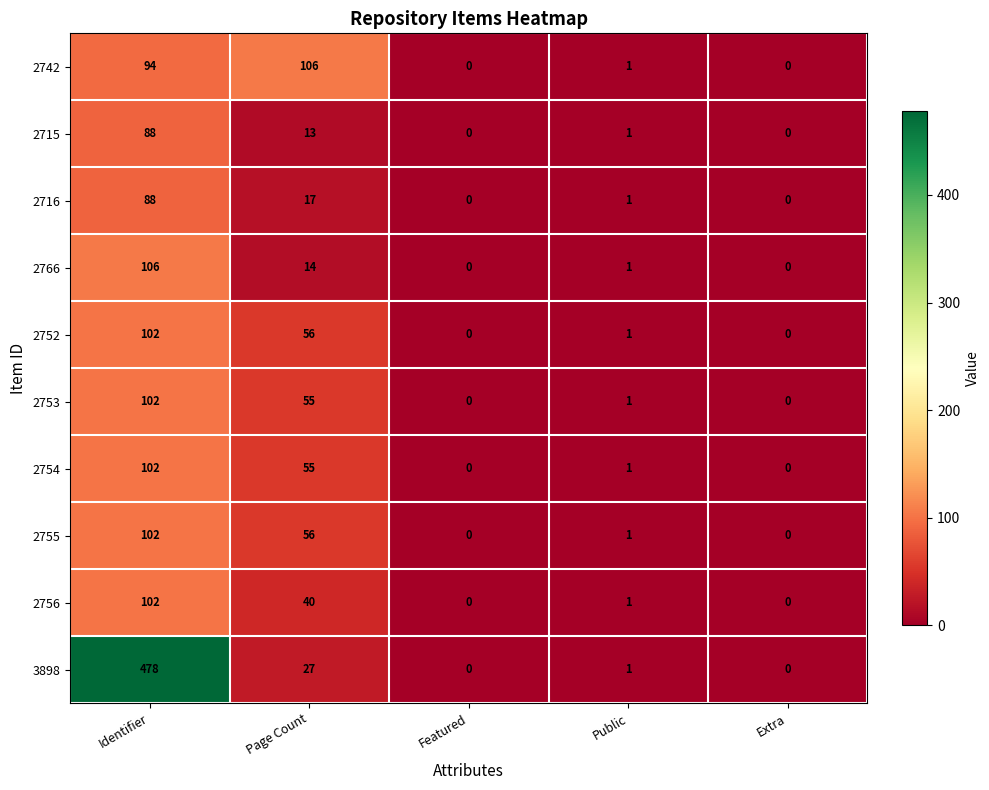

At which category does the chart reach its peak across all series?

Identifier